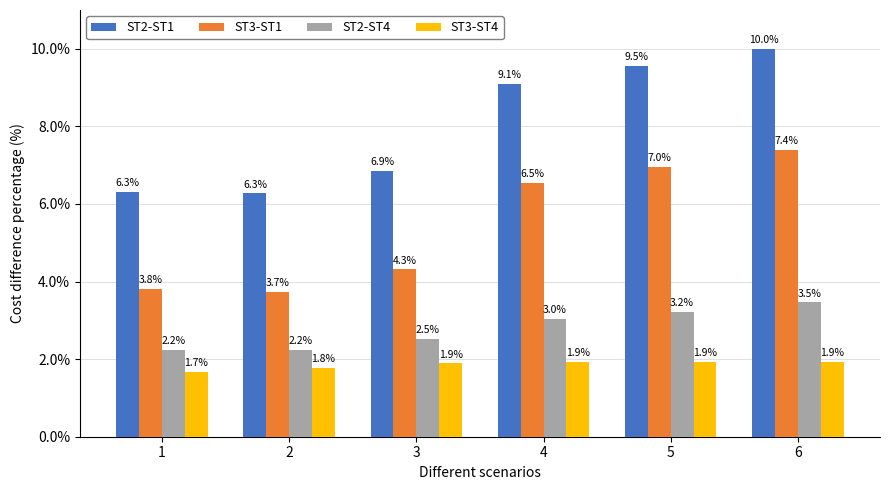

List the series in order of their overall mean, lowest first.

ST3-ST4, ST2-ST4, ST3-ST1, ST2-ST1